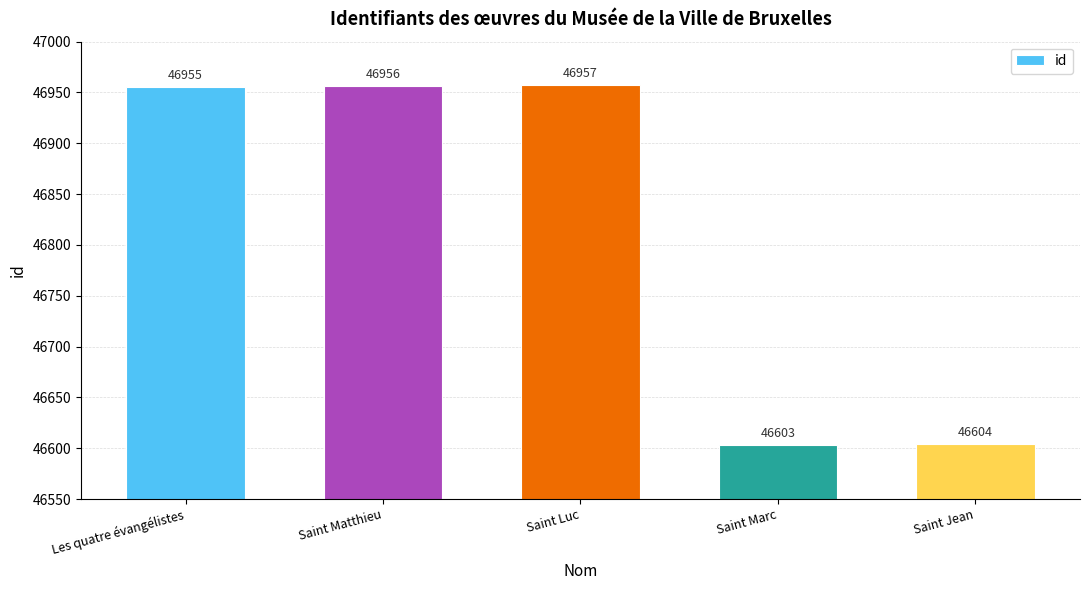

Rank the categories by value from highest to lowest.

Saint Luc, Saint Matthieu, Les quatre évangélistes, Saint Jean, Saint Marc